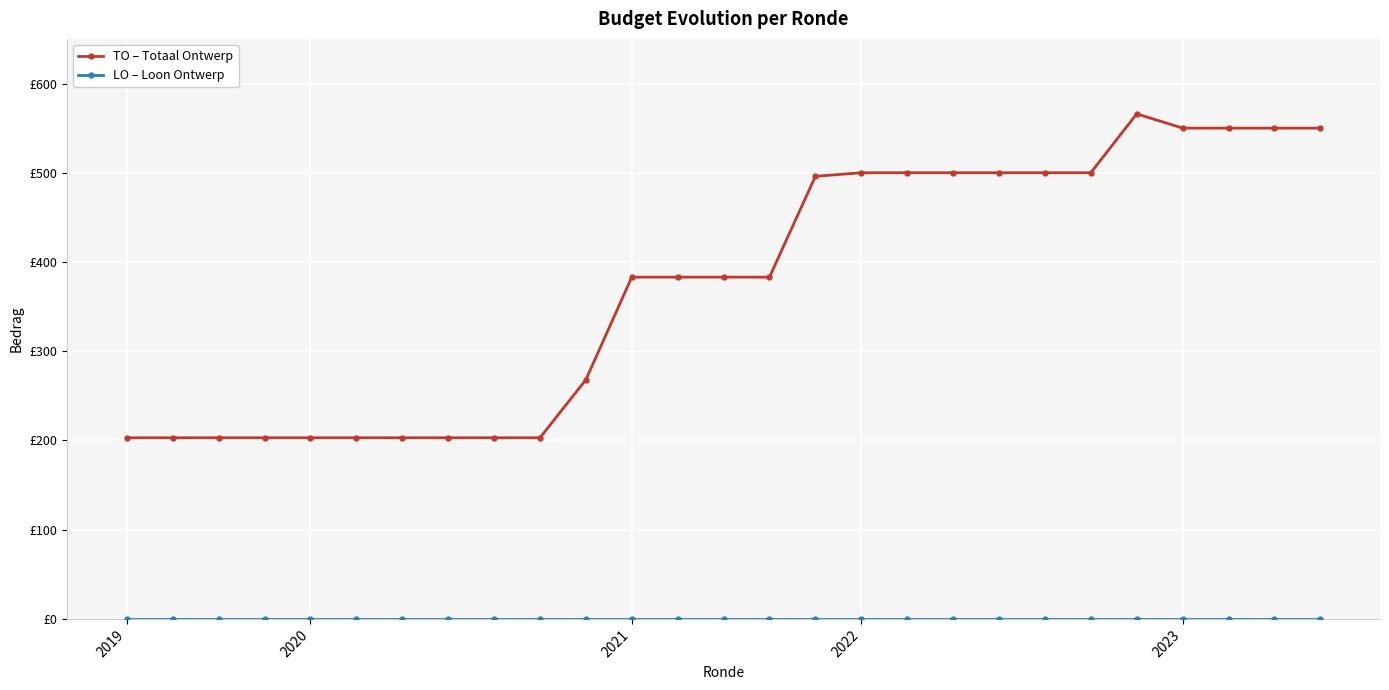

Does the chart have visible grid lines?

Yes